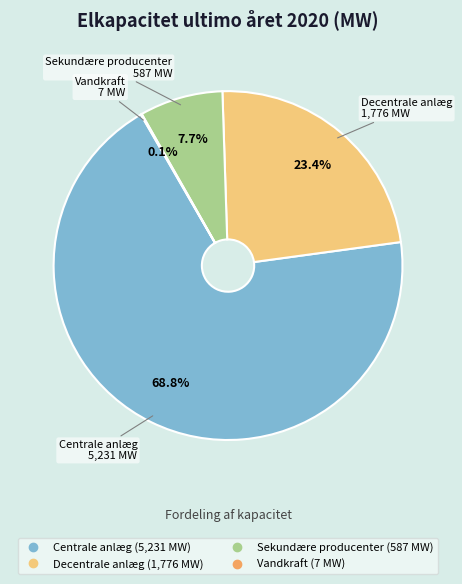

Which slice is the largest?

Centrale anlæg